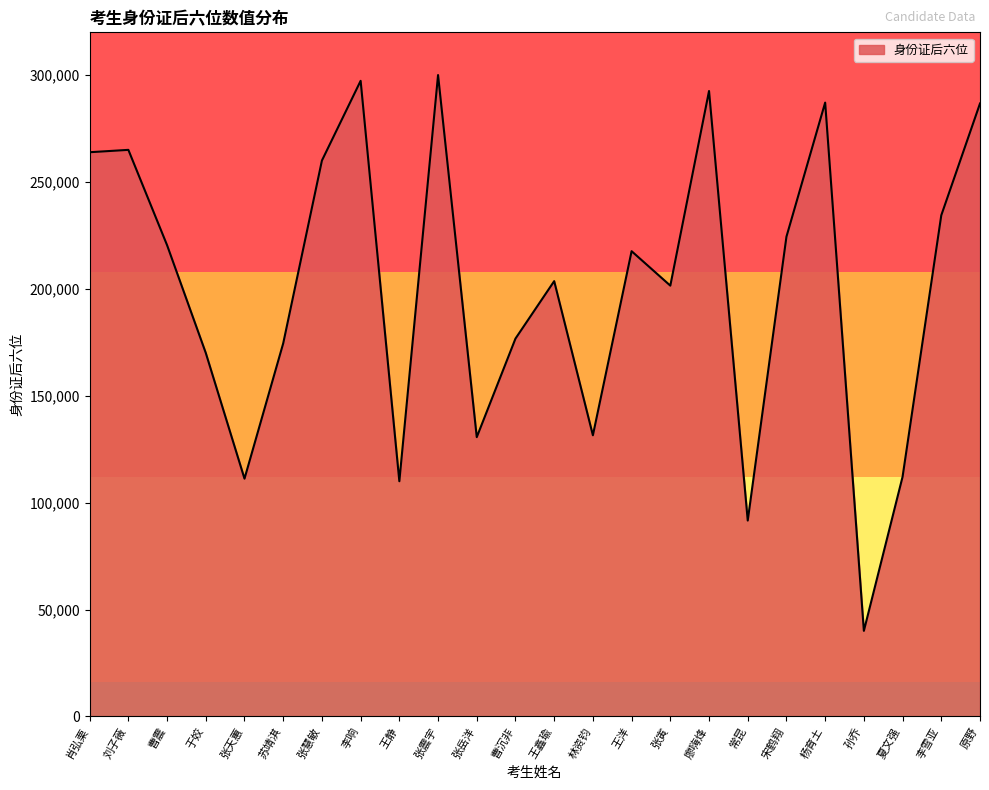

What is the greatest value displayed?

300018